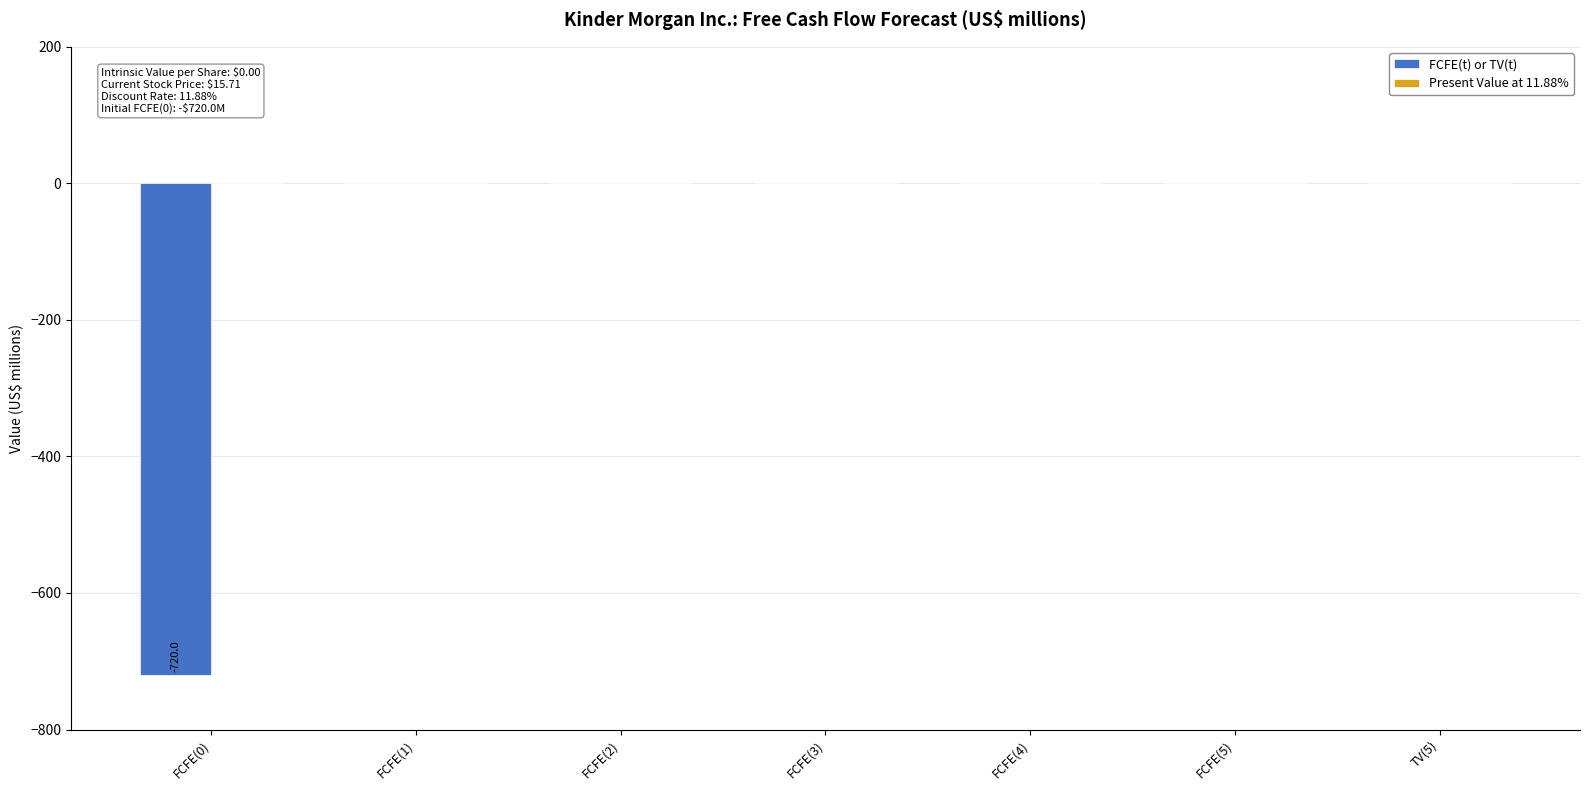

What is the sum of all values?

-720